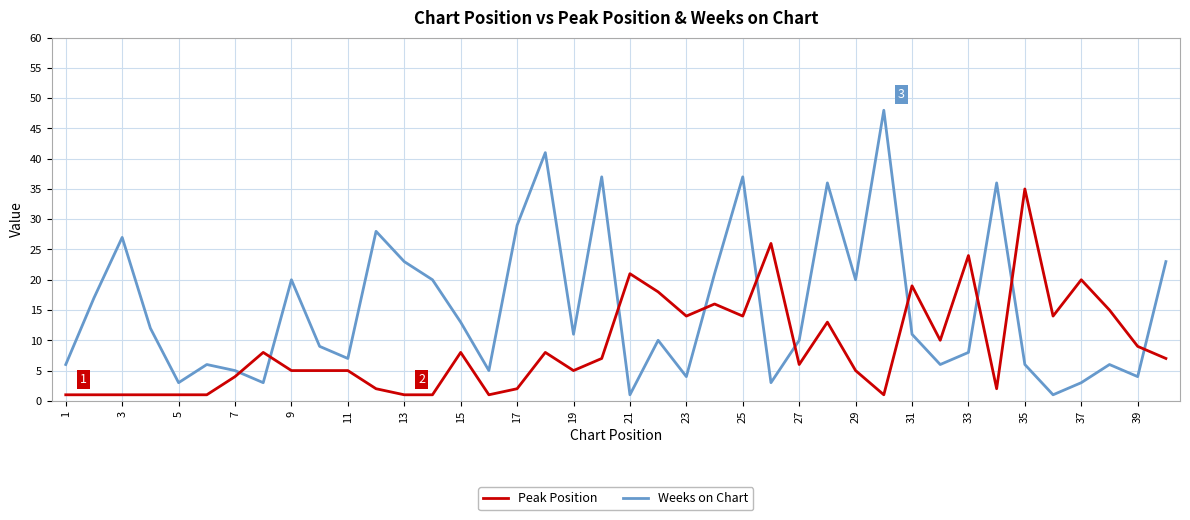

Rank the series by their maximum value, from highest to lowest.

Weeks on Chart, Peak Position